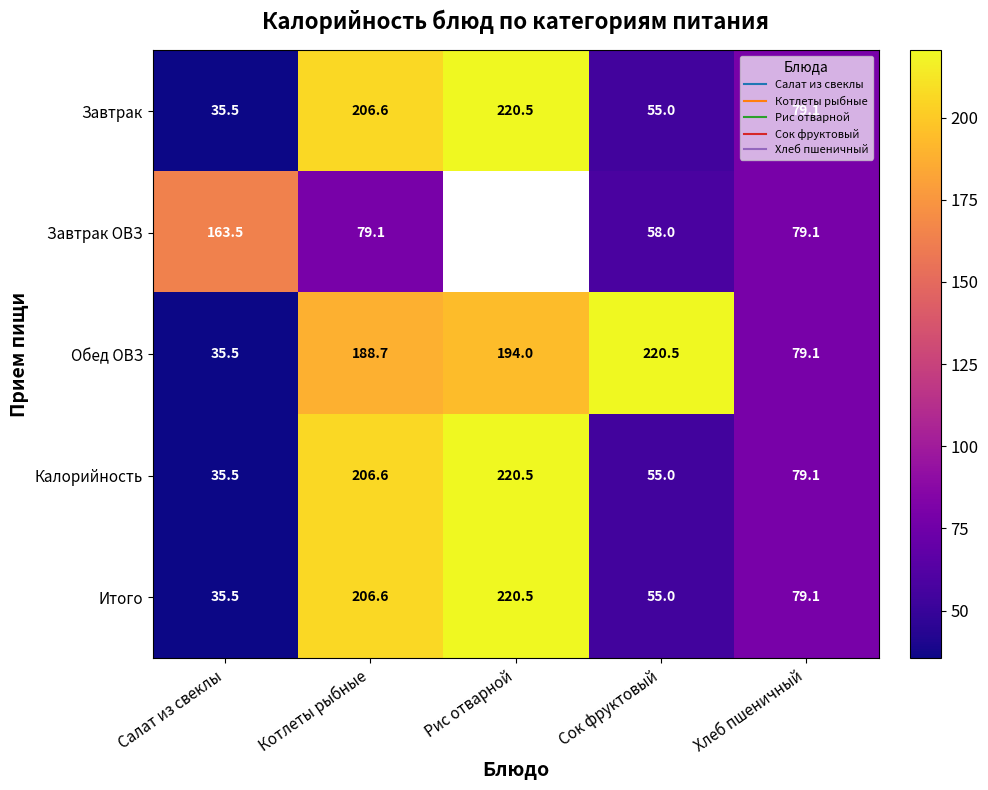

Is the value of Обед ОВЗ at Салат из свеклы greater than the value of Итого at Хлеб пшеничный?

No